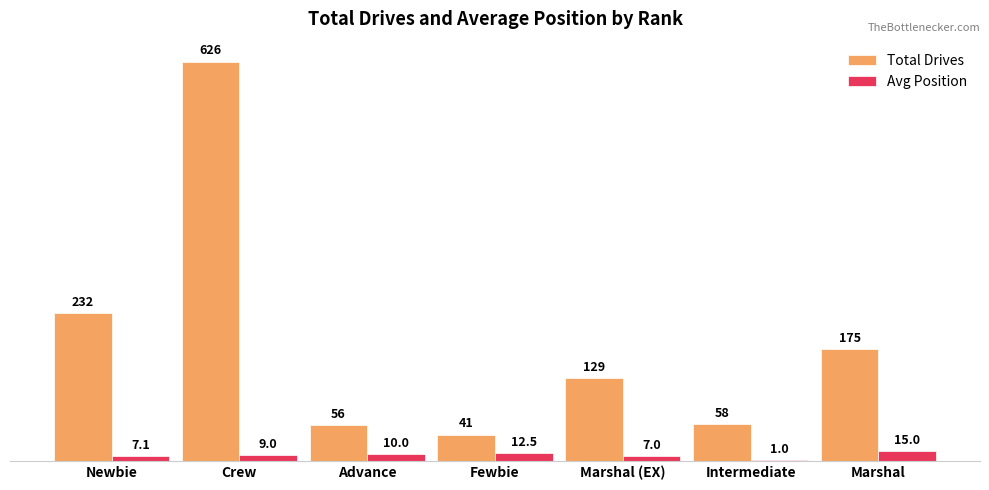

What is the sum of all Avg Position values?

61.6